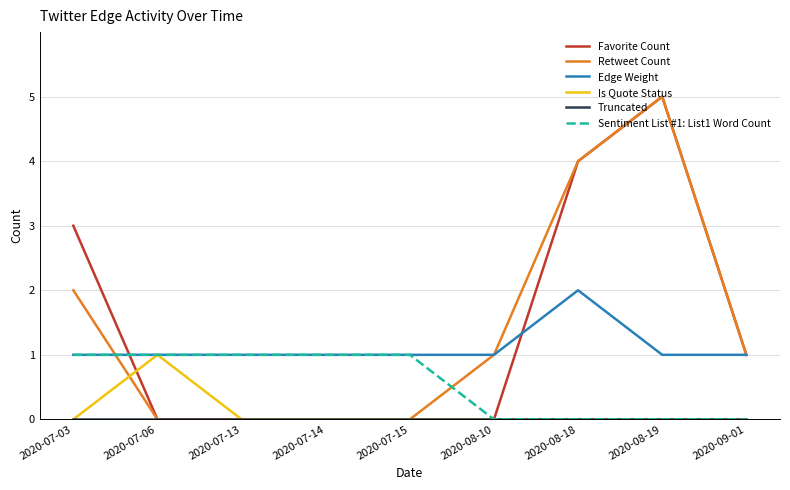

True or false: Favorite Count has a value of 5 at 2020-08-19.

True